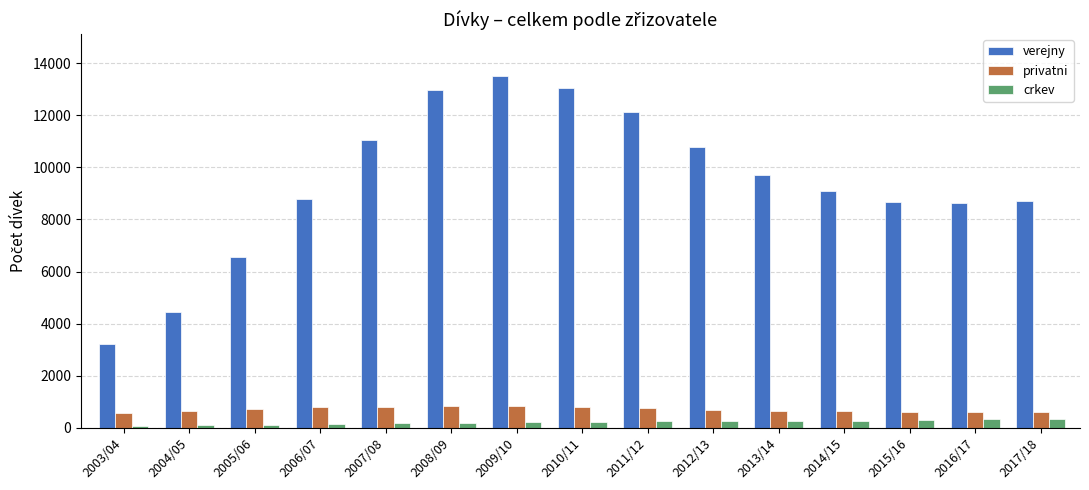

What is the total value across all series at 2007/08?

12028